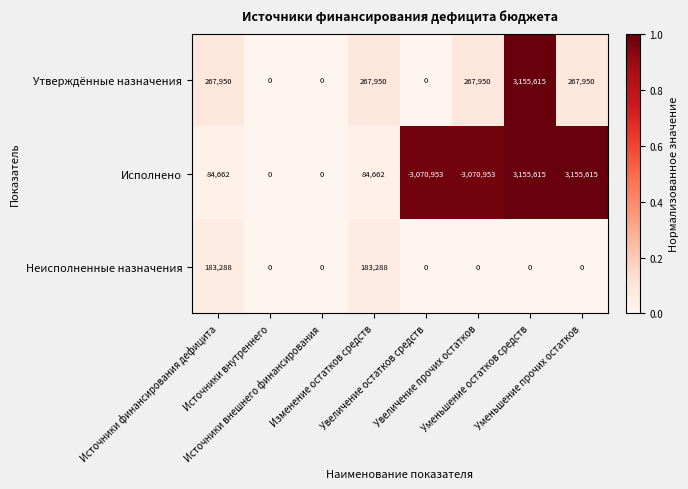

What is the sum of all Неисполненные назначения values?

366576